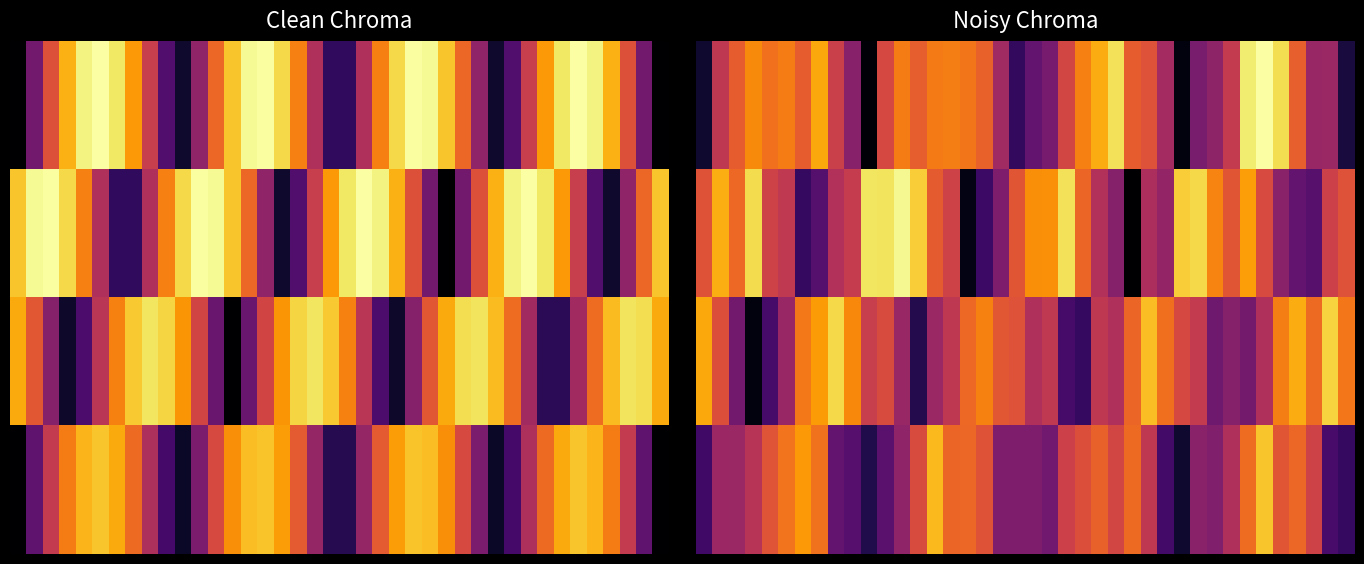

What is the maximum value shown in the chart?

355.7